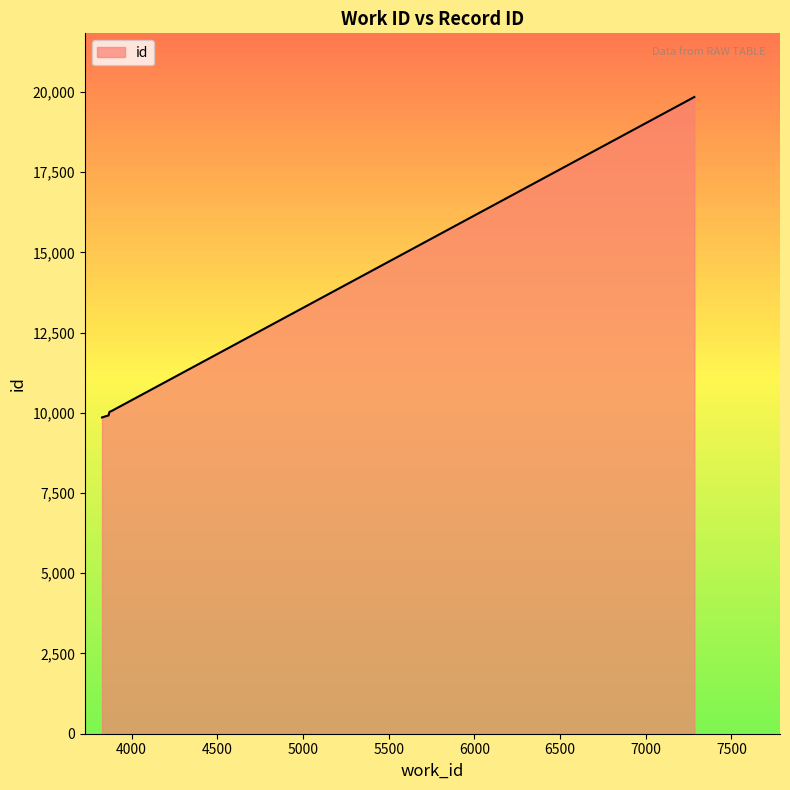

What is the maximum value shown in the chart?

19841